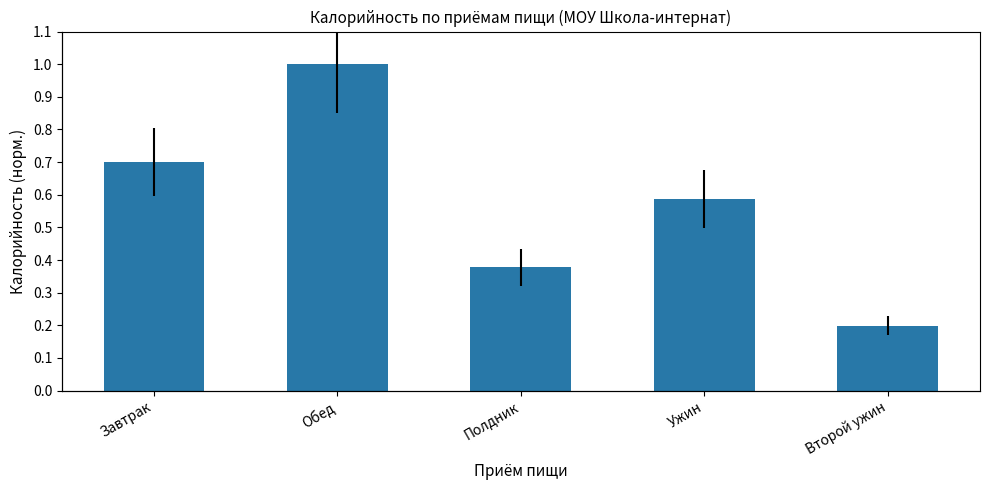

Between Завтрак and Ужин, which is larger?

Завтрак